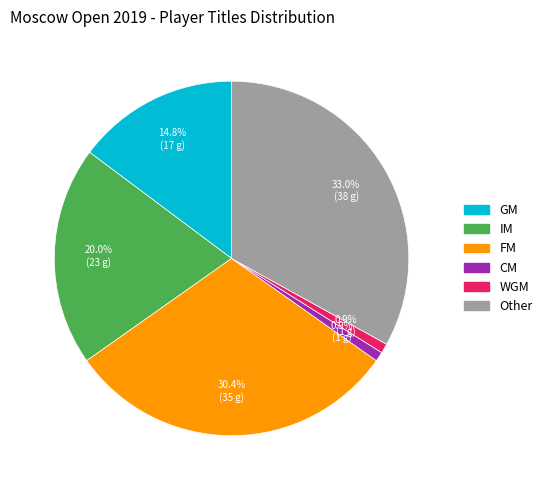

Is there any slice that represents more than half of the pie?

No